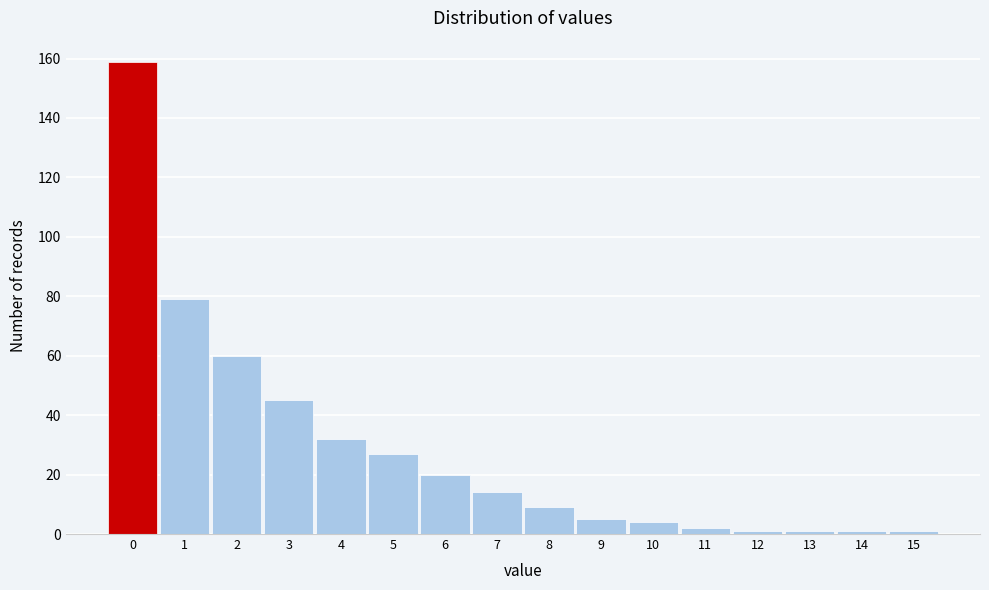

Over which range of the x-axis is the bar tallest?

-0.5 to 0.5